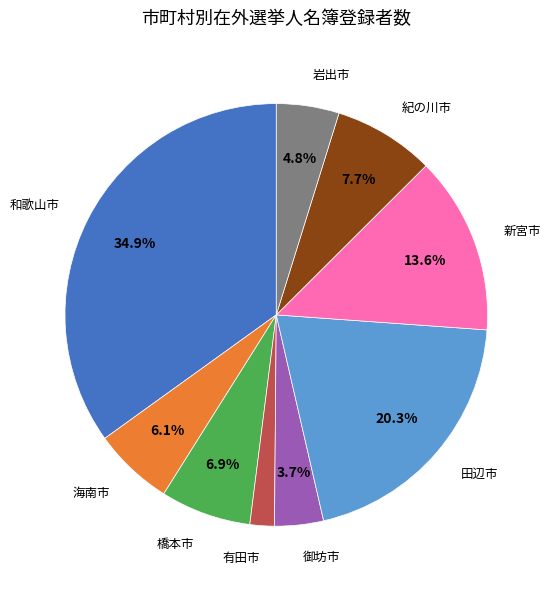

Is there any slice that represents more than half of the pie?

No